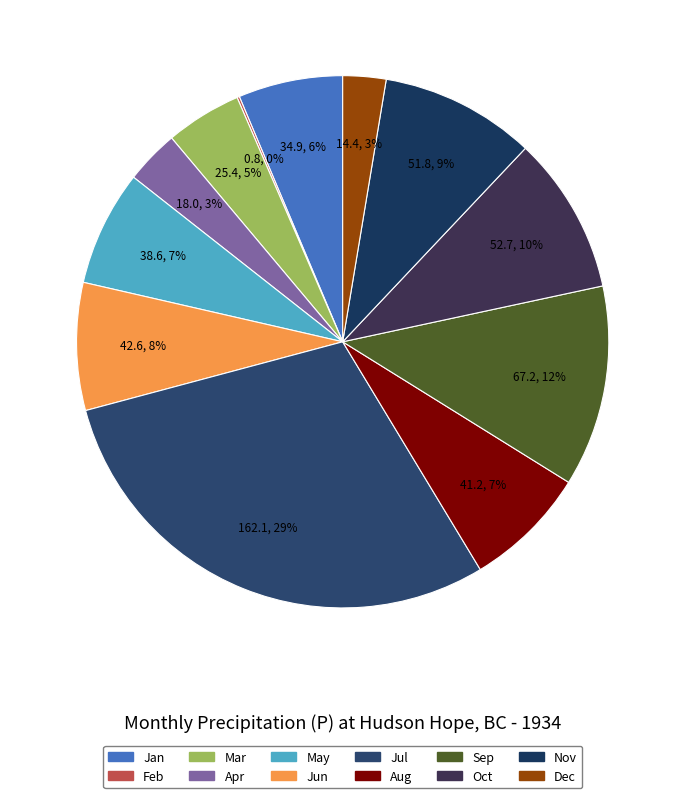

Rank the categories by value from lowest to highest.

2, 12, 4, 3, 1, 5, 8, 6, 11, 10, 9, 7